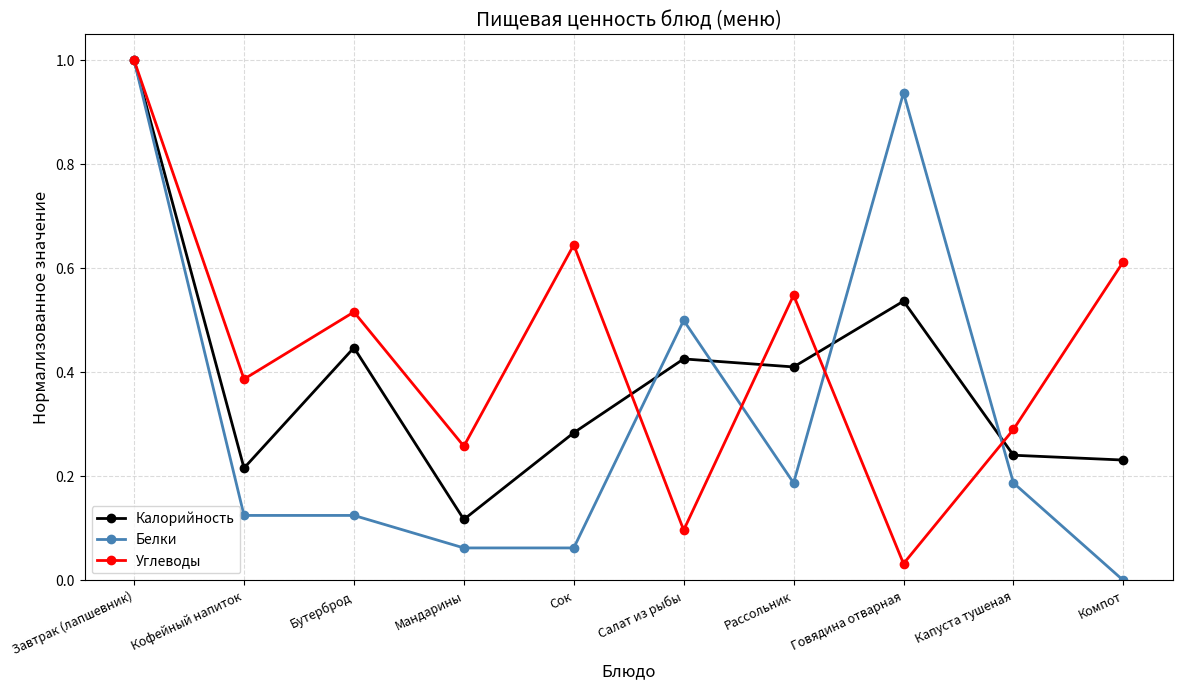

Is the value of Калорийность at Говядина отварная greater than the value of Углеводы at Завтрак (лапшевник)?

No